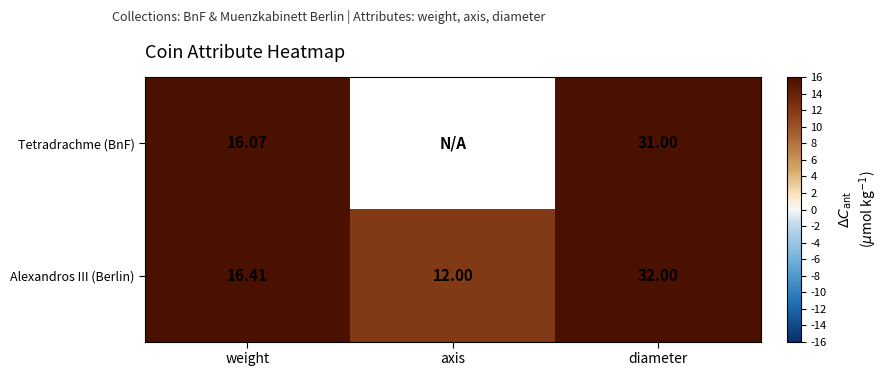

Rank the categories by Alexandros III (Berlin) value from lowest to highest.

axis, weight, diameter